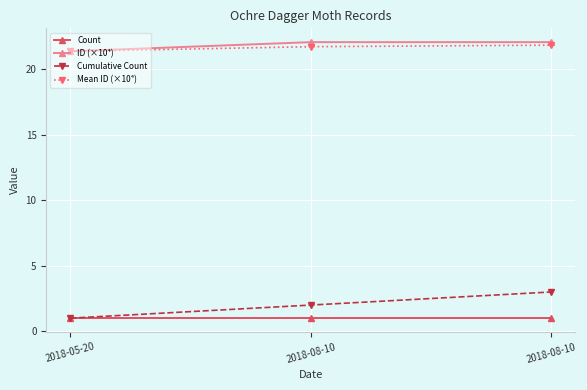

Does the chart have visible grid lines?

Yes